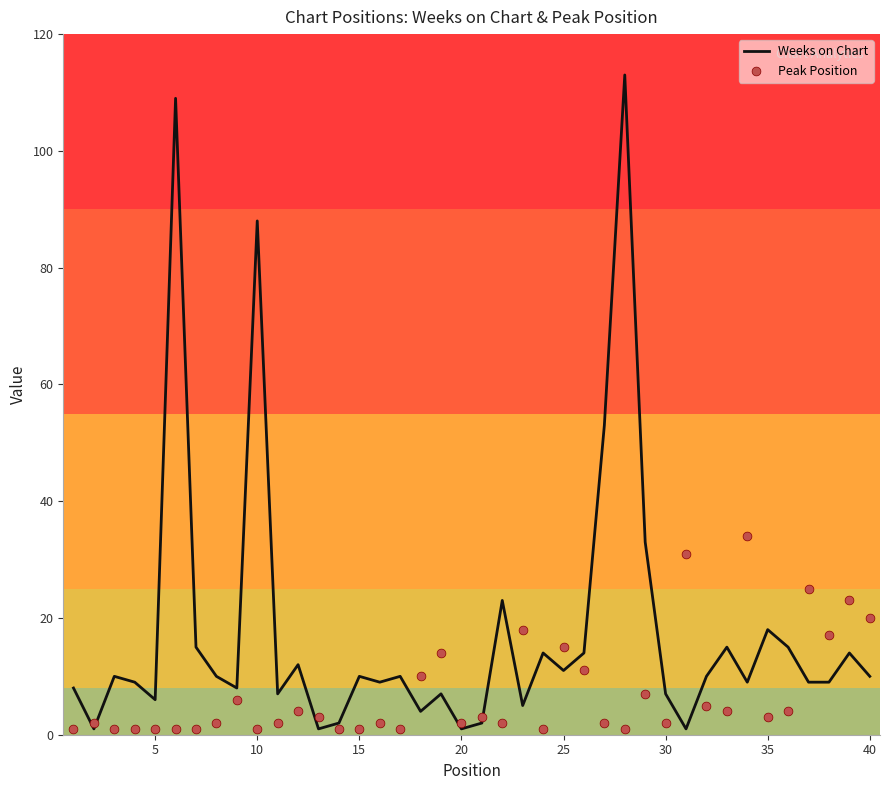

Which series has the largest total across all categories?

Weeks on Chart